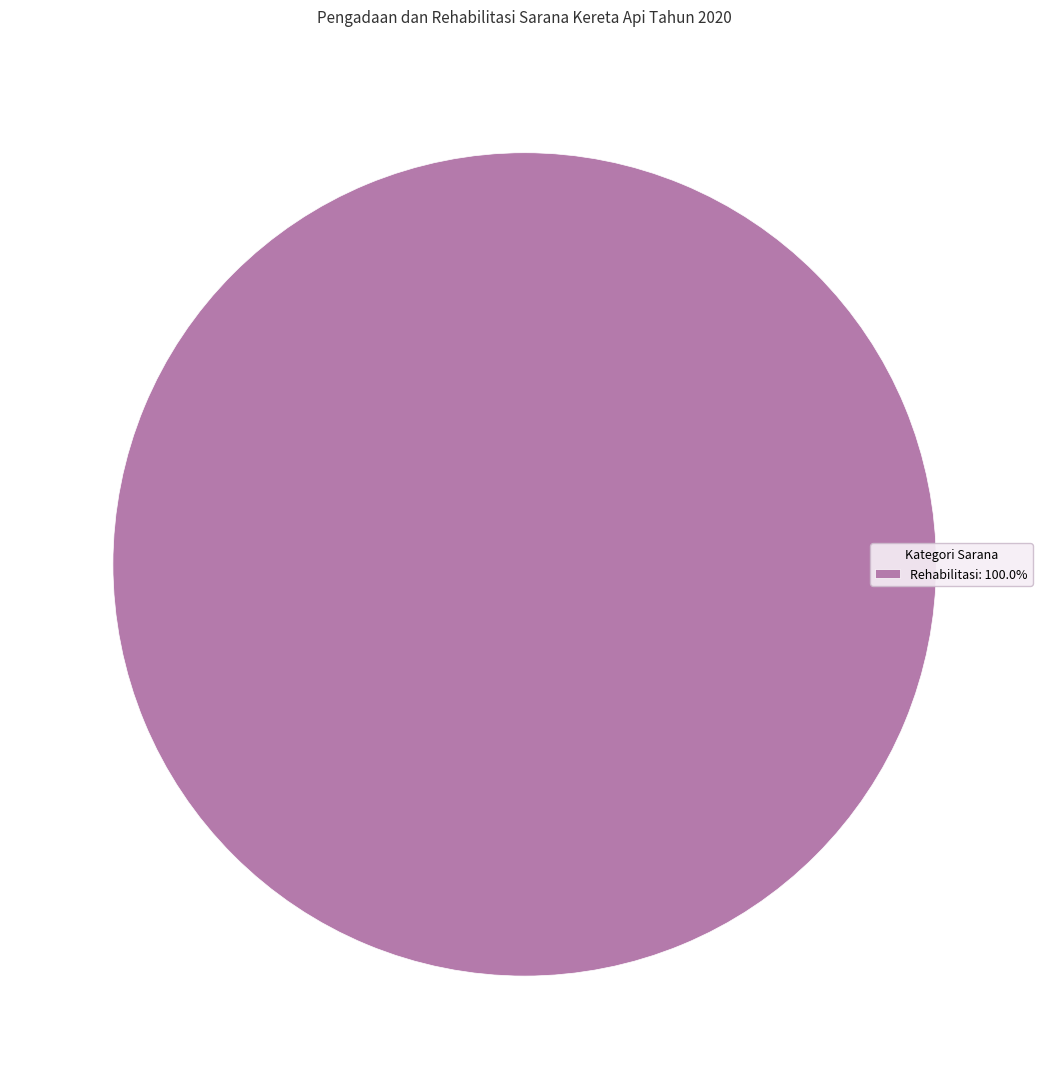

Is there a majority slice in this chart?

Yes